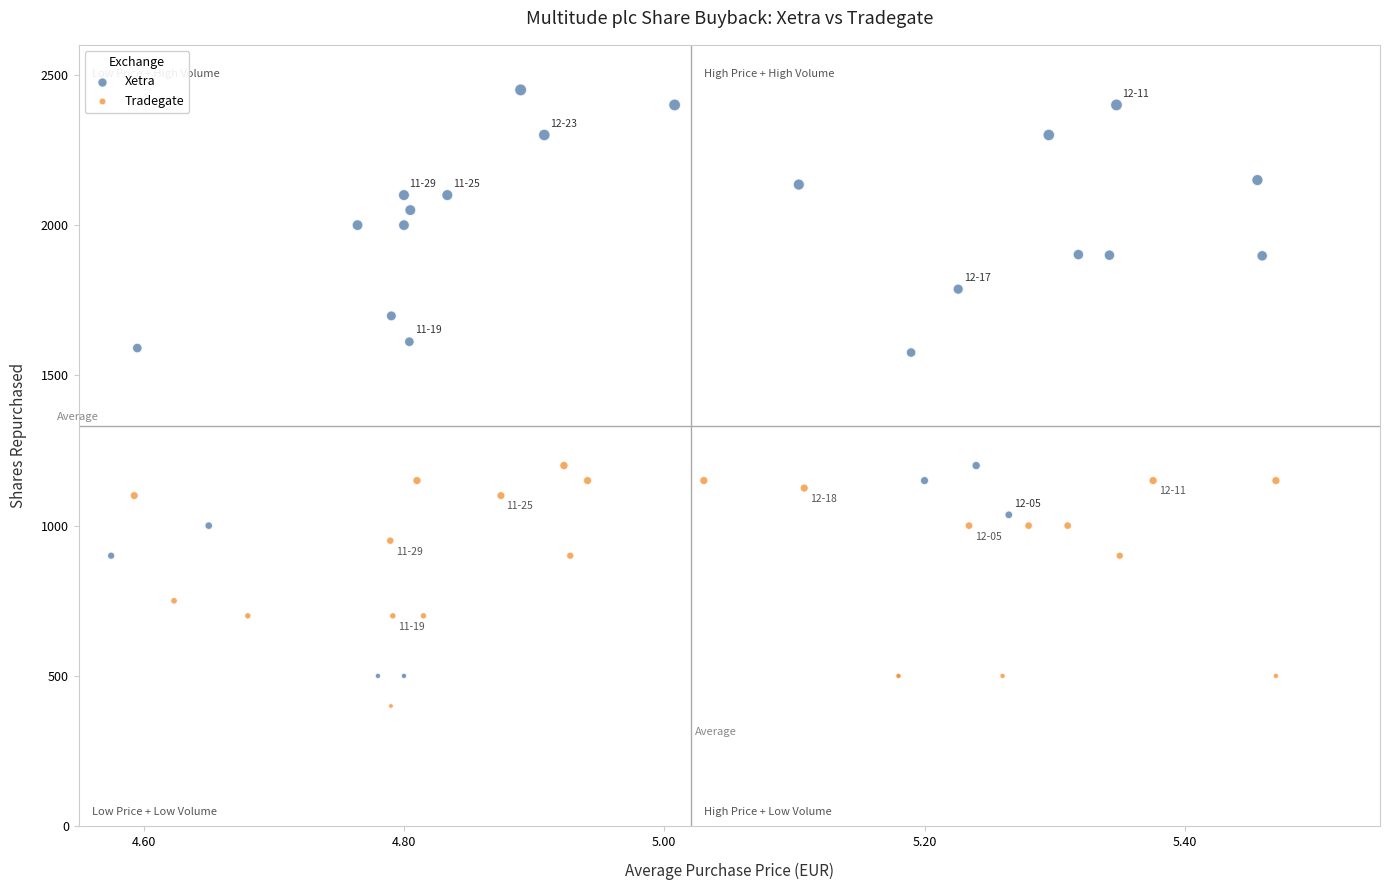

Which series reaches the maximum Y coordinate?

Xetra